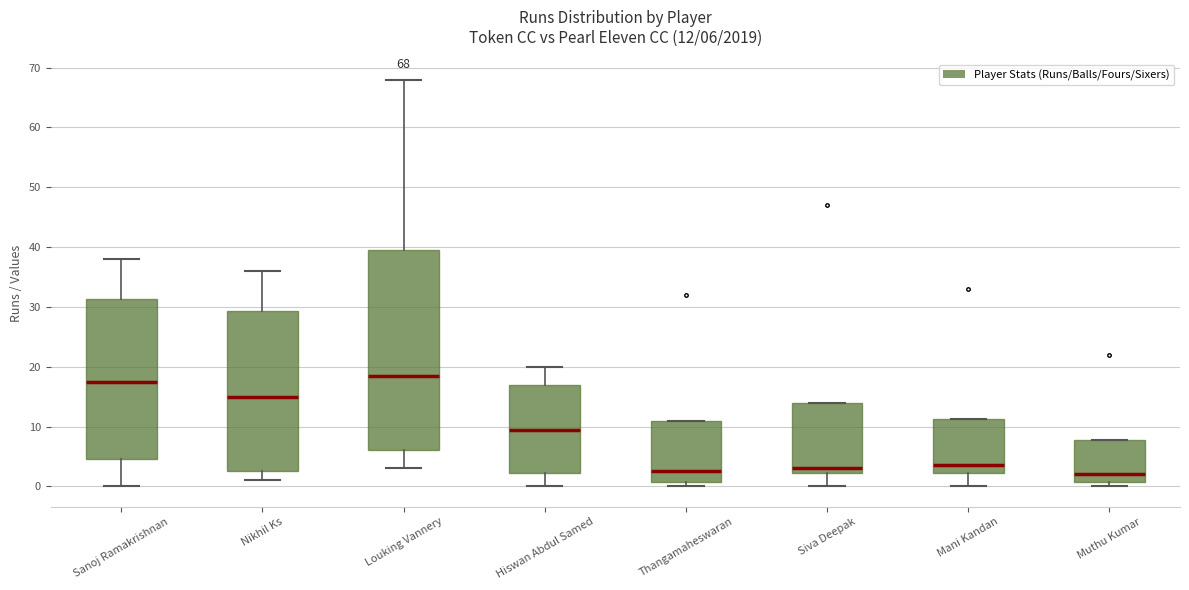

Which box is the tallest, from its lower edge to its upper edge?

Louking Vannery